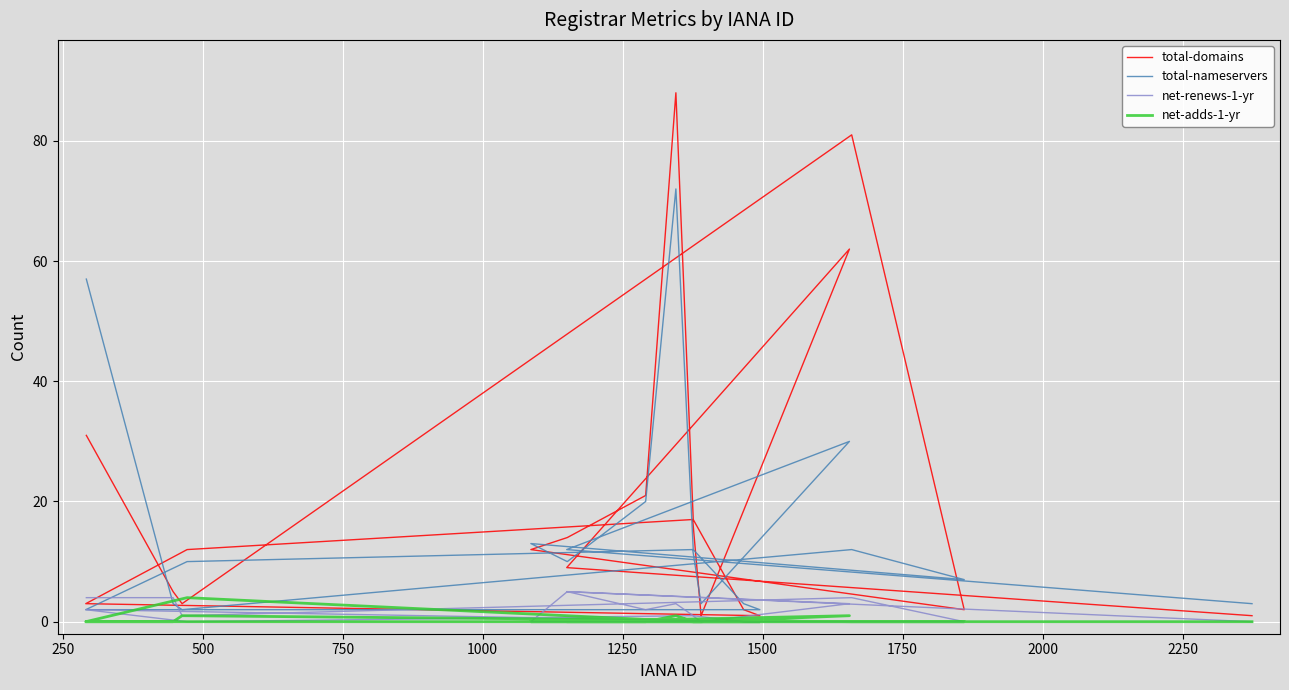

True or false: net-renews-1-yr has more than 0 points higher than both neighbors.

True